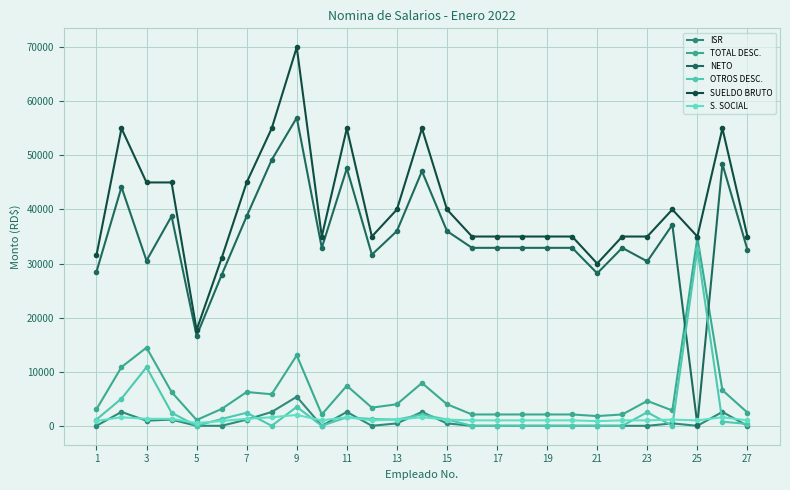

How many intersections are there between NETO and OTROS DESC.?

2